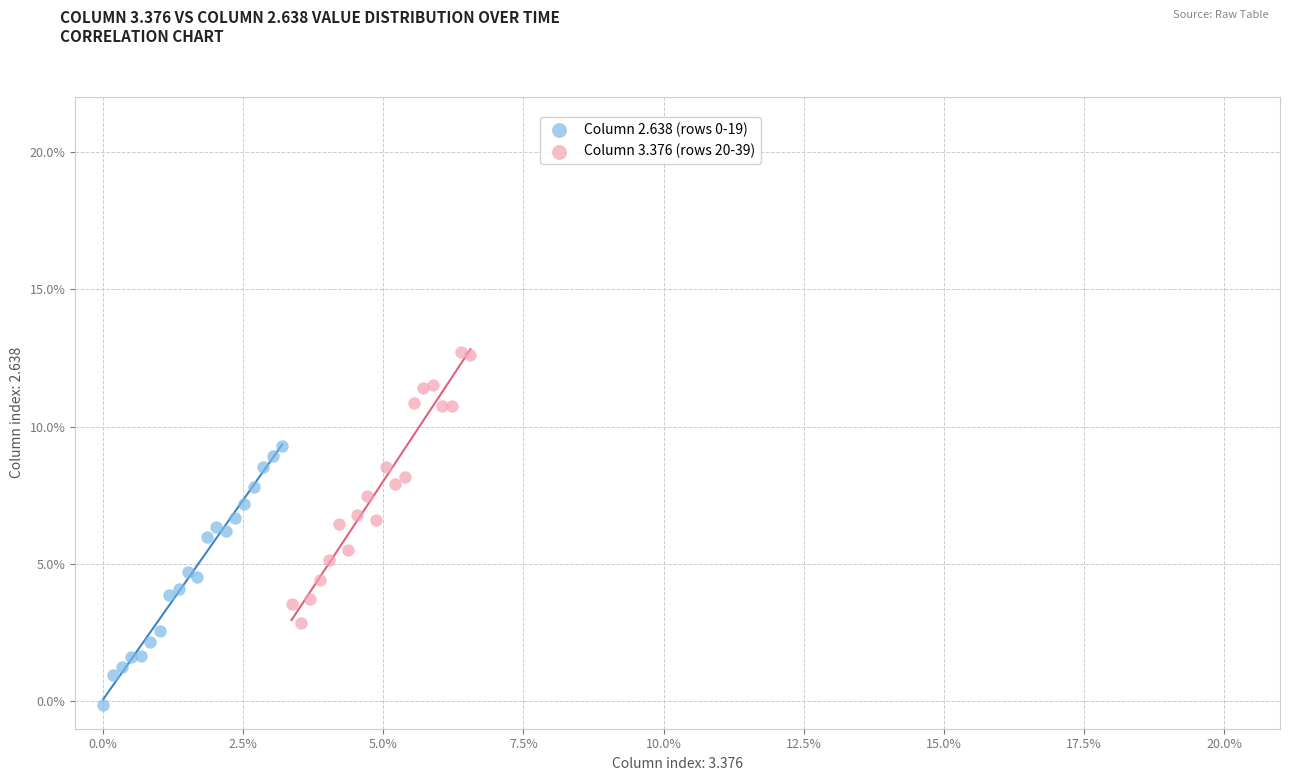

Which series contains the highest Y value?

Column 3.376 (rows 20-39)